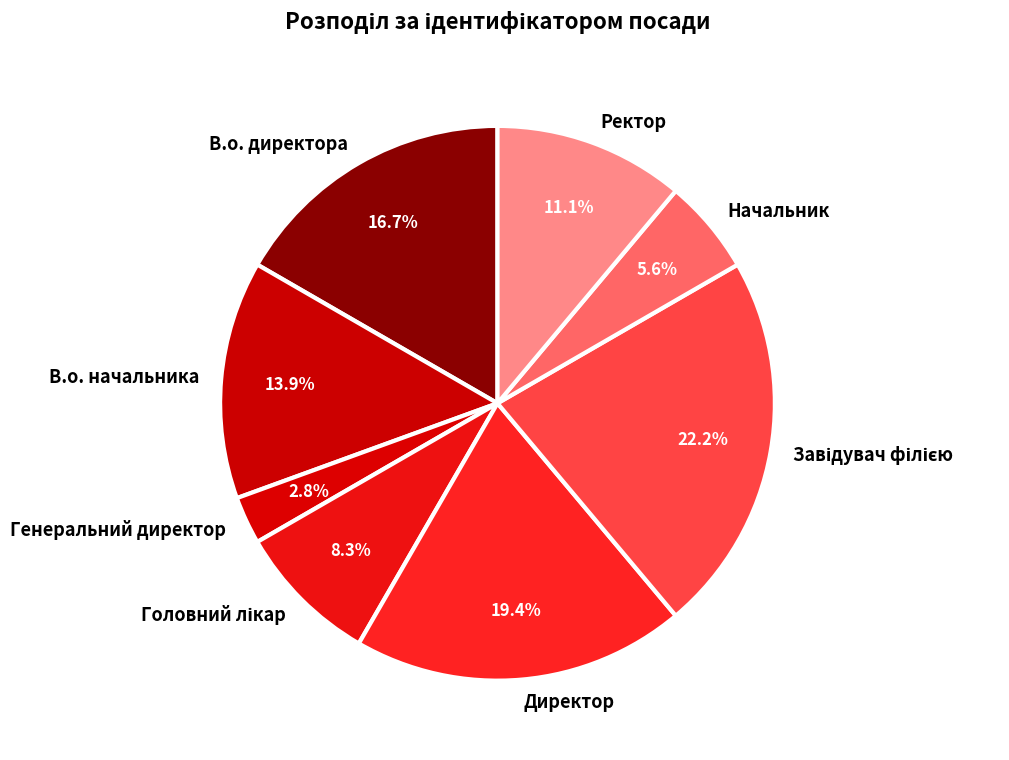

Is it true that В.о. начальника is 25% of the pie?

False